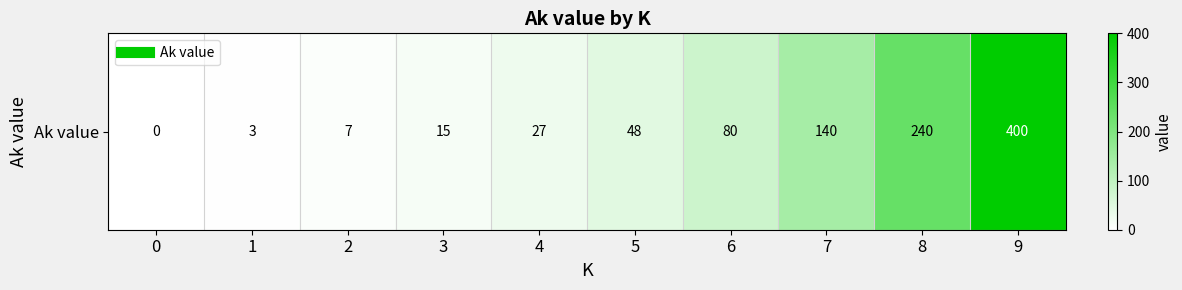

Reading left to right, extract all data points from this chart.

0=0	1=3	2=7	3=15	4=27	5=48	6=80	7=140	8=240	9=400